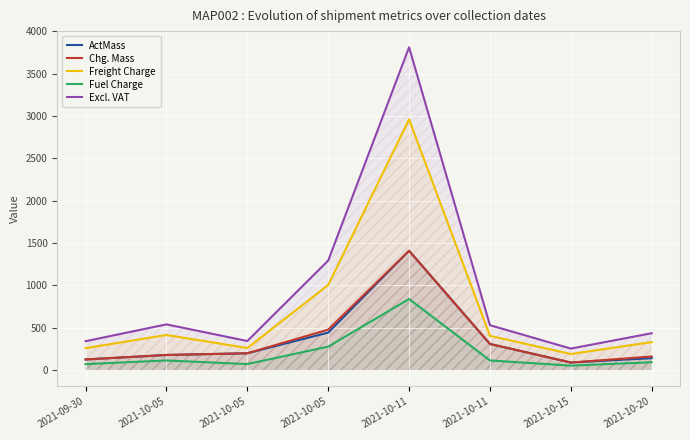

What are all the series names shown in the legend?

ActMass, Chg. Mass, Freight Charge, Fuel Charge, Excl. VAT